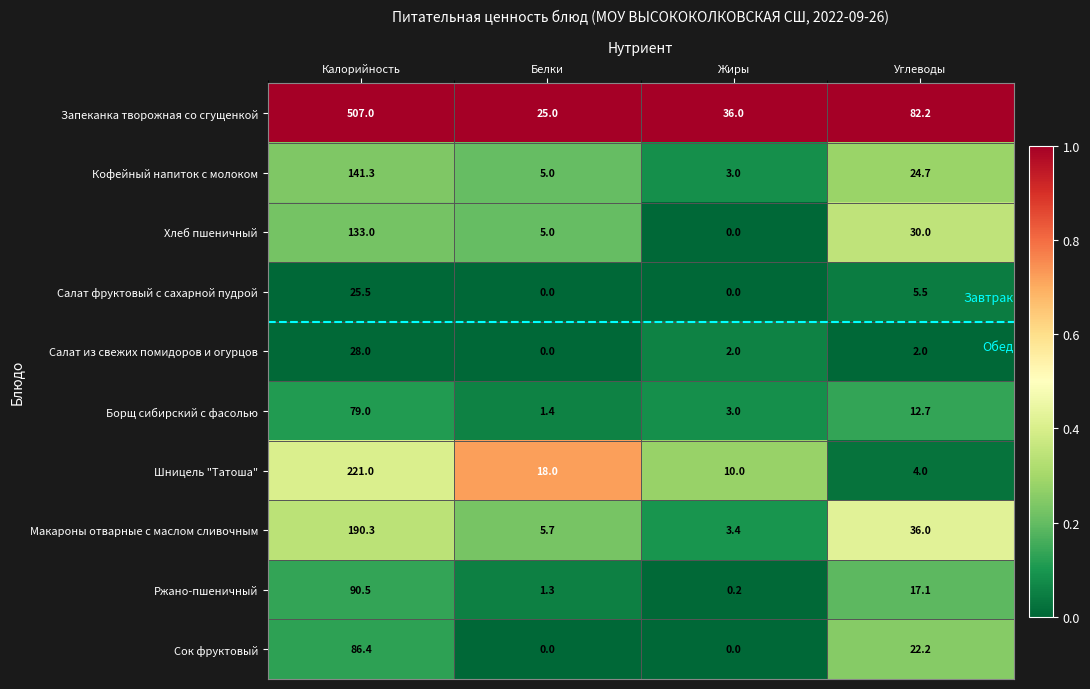

What is the total value across all series at Углеводы?

236.4